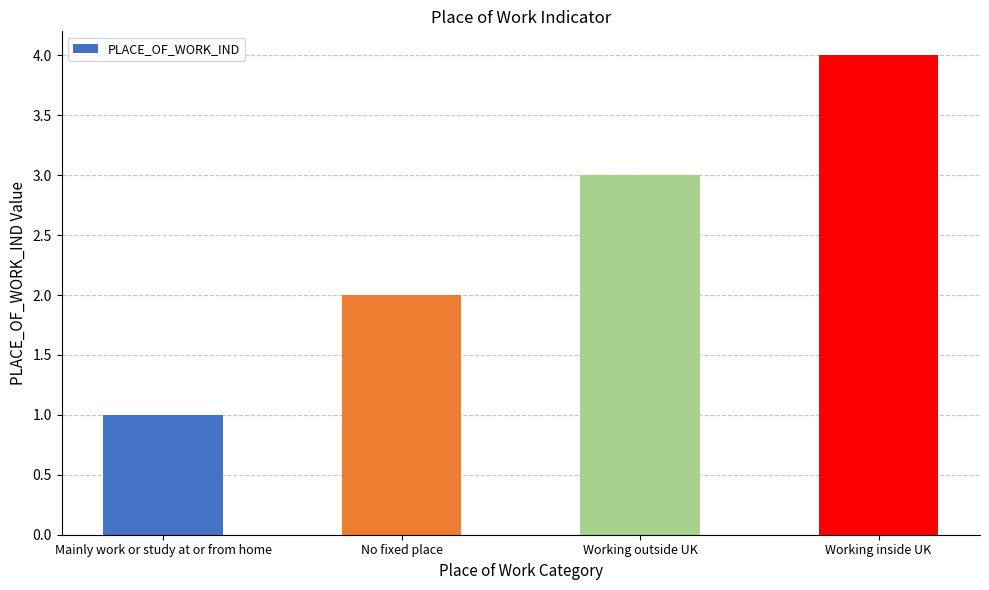

How many values are below 3?

2